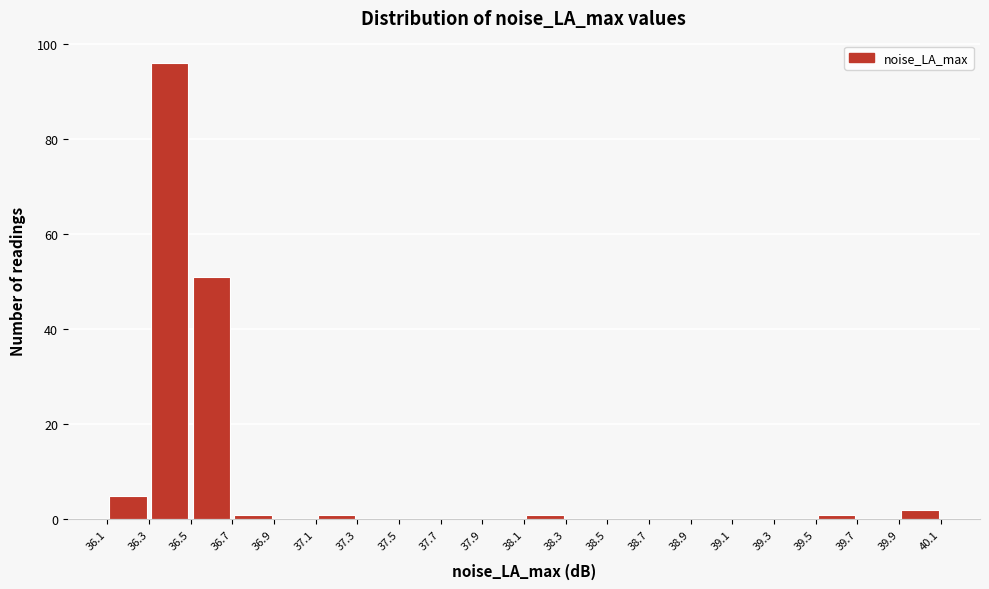

Which range on the x-axis has the tallest bar?

36.3 to 36.5